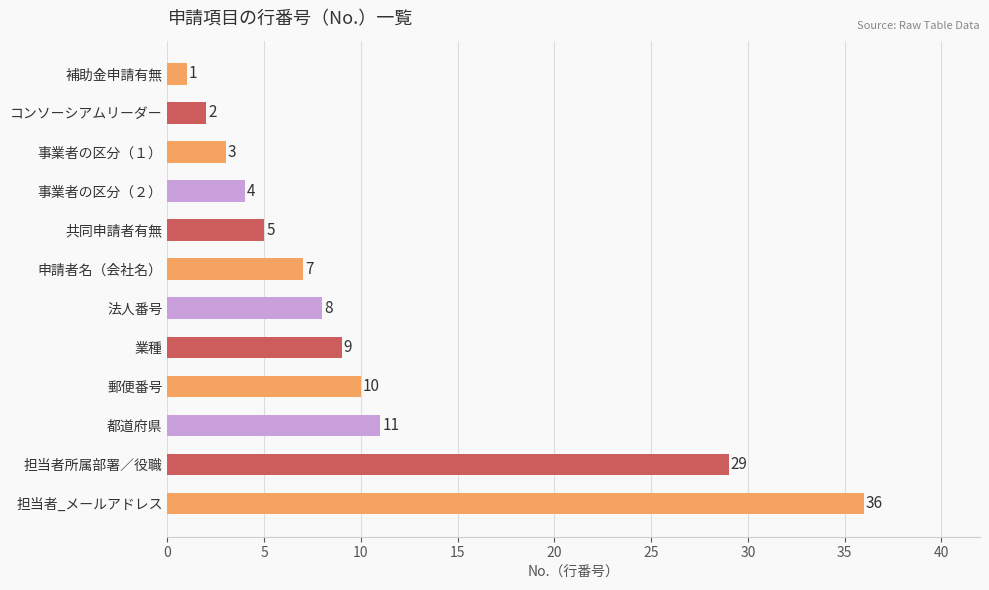

Count the number of categories in the chart.

12